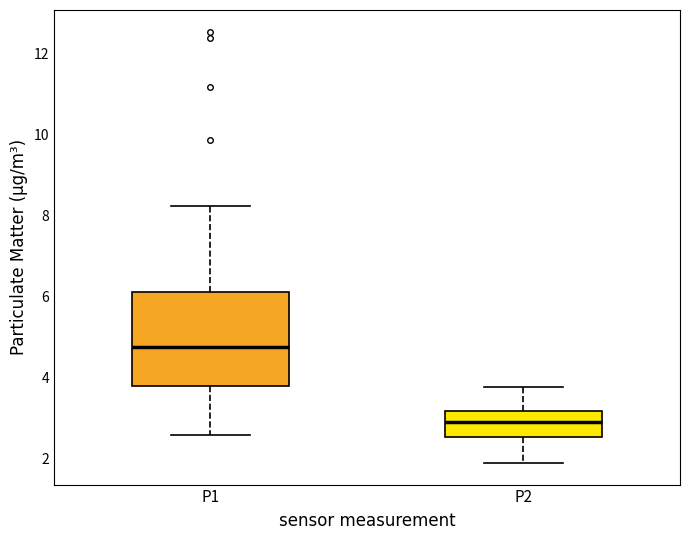

Reading left to right, transcribe this box plot: for each box, give where its median line is, the range the box spans, and where its two whiskers end, as read against the y-axis. The values are not printed on the chart, so give them approximately, as read against the axis.

P1: median 4.8, box 3.8 to 6.2, whiskers 2.6 to 8.2
P2: median 3.0, box 2.6 to 3.2, whiskers 2.0 to 3.8